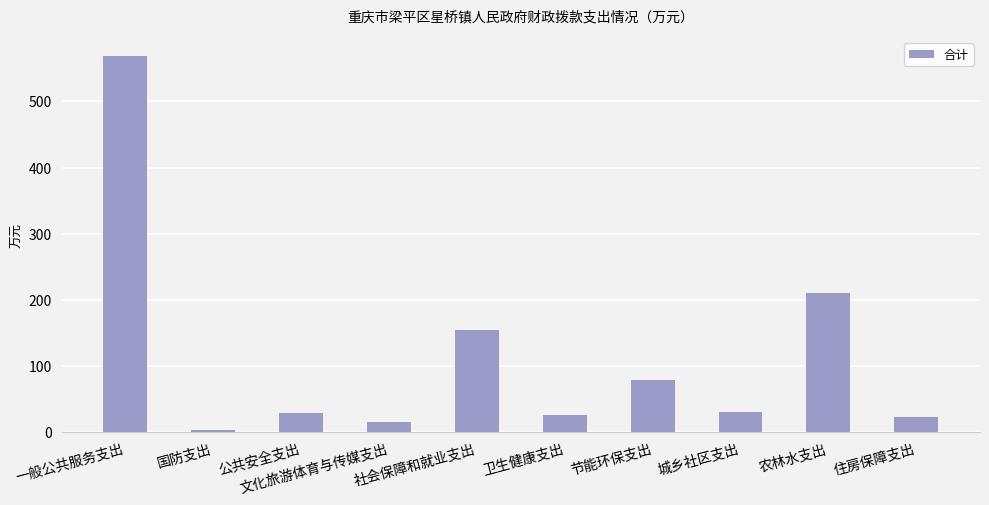

How many data points are less than 30?

5